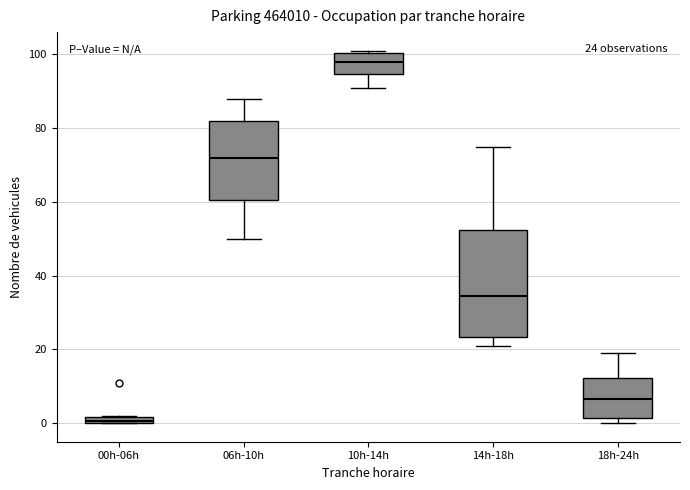

Which box has the highest median line?

10h-14h